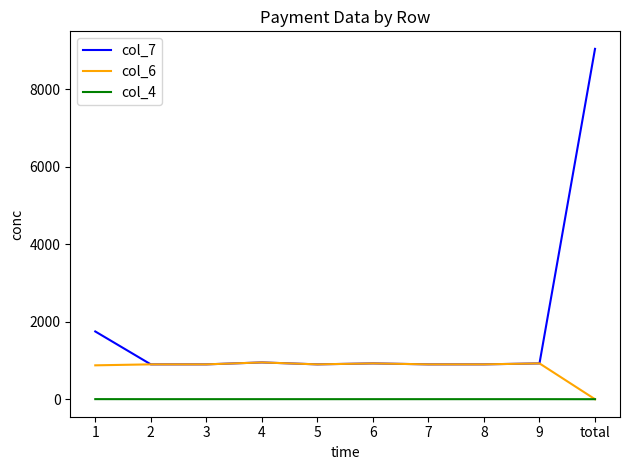

What position from the right is 3?

8